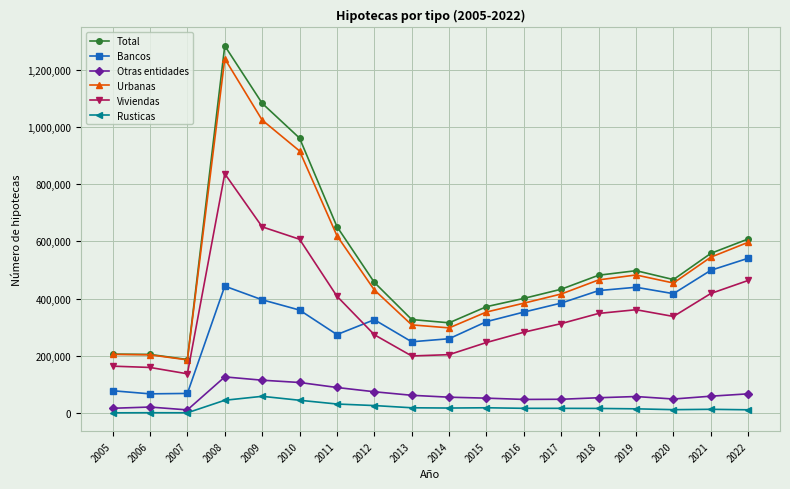

The value of Viviendas at 2022 is 266848. True or false?

False